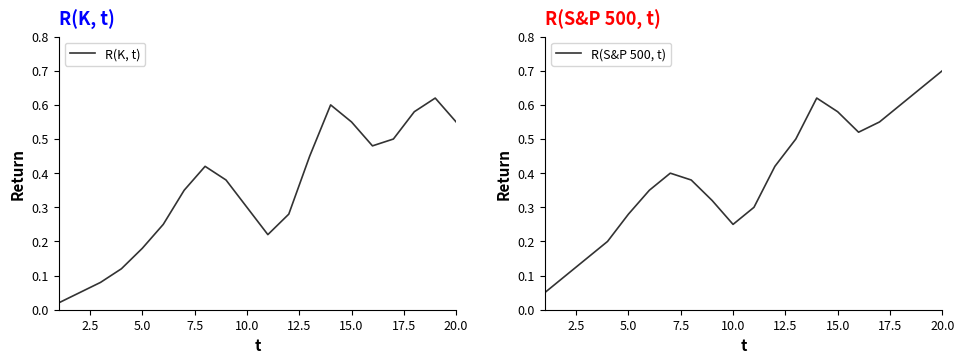

Is it true that R(K, t) equals 0.9 at 20.0?

False